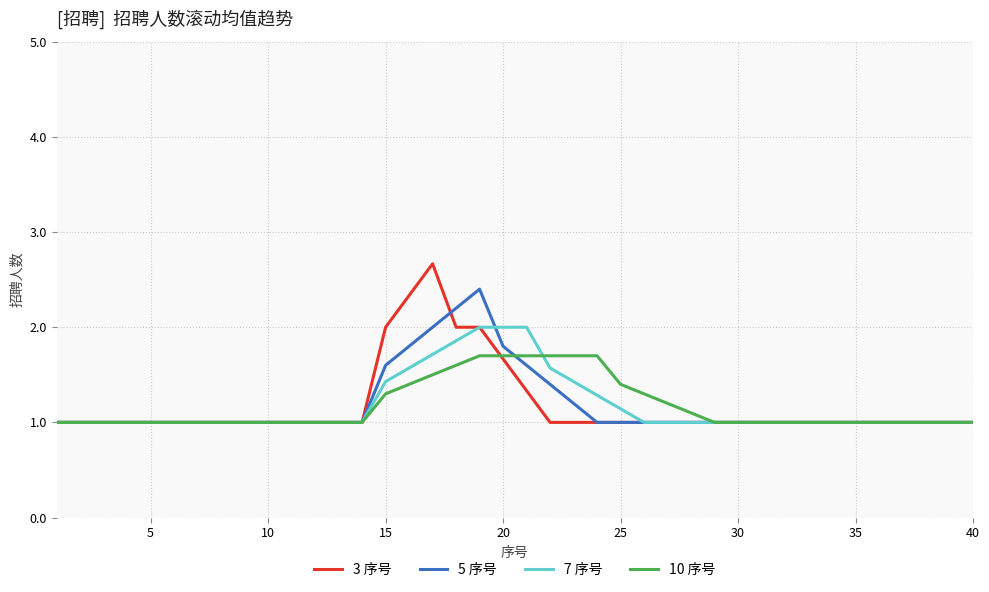

How many lines are shown in the chart?

4